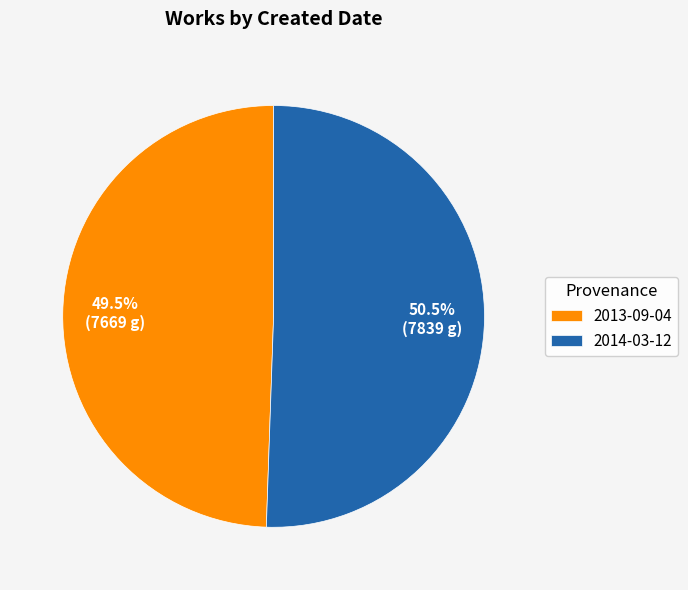

Which has a higher value, 2013-09-04 or 2014-03-12?

2014-03-12